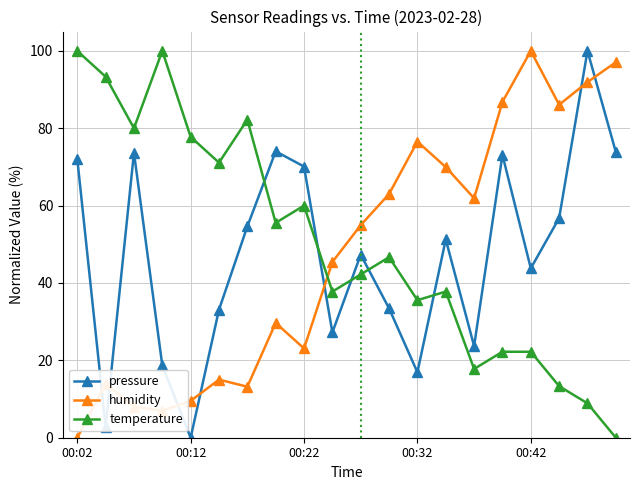

What is the value of the temperature point at the 18th from the left?

13.3